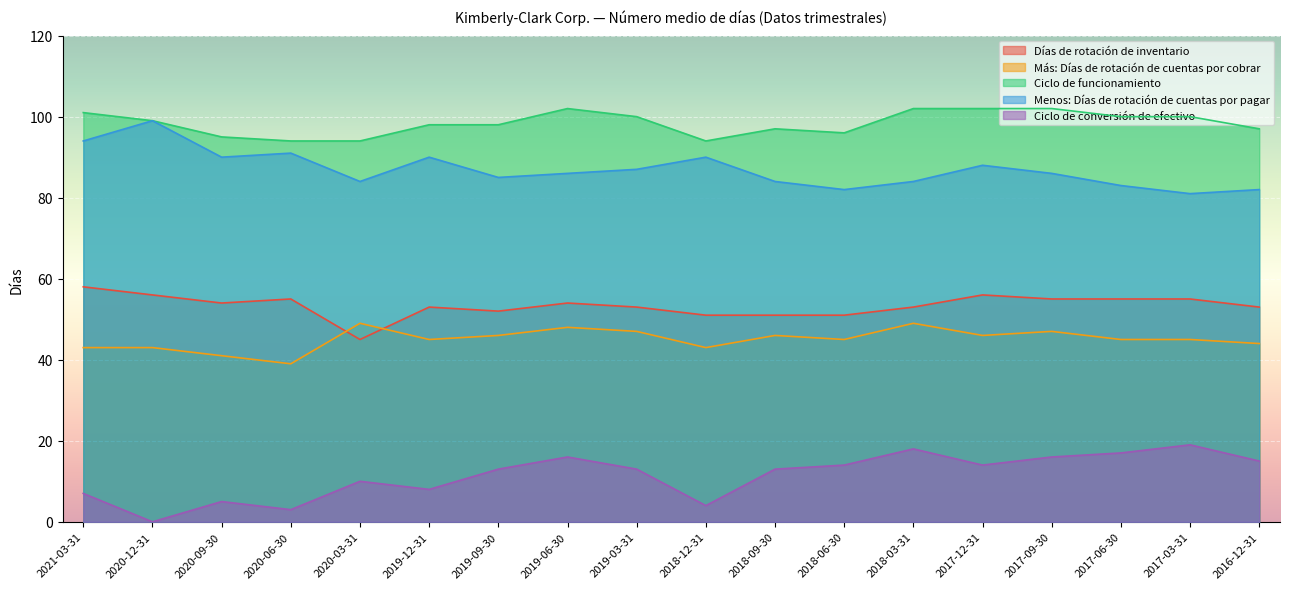

Count the number of data series in this chart.

5